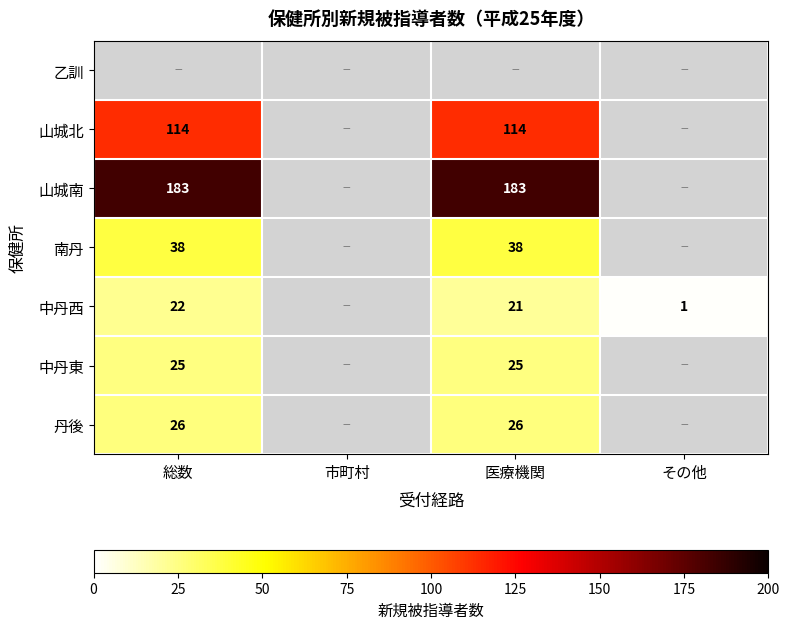

Is the value of 山城北 at 医療機関 greater than the value of 南丹 at 総数?

Yes